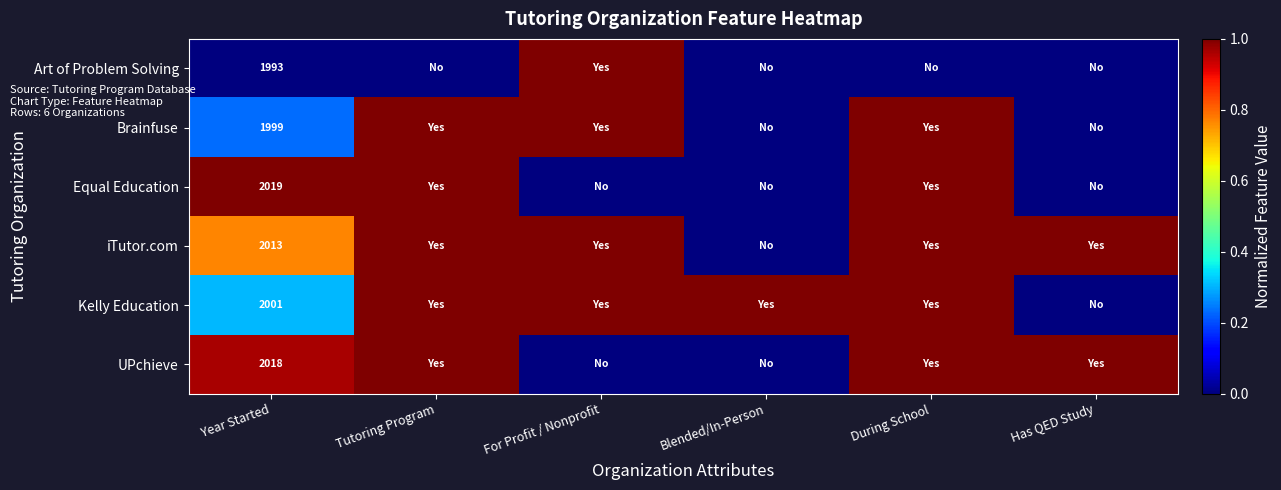

At Year Started, list the series in order from smallest to largest.

Art of Problem Solving, Brainfuse, Kelly Education, iTutor.com, UPchieve, Equal Education